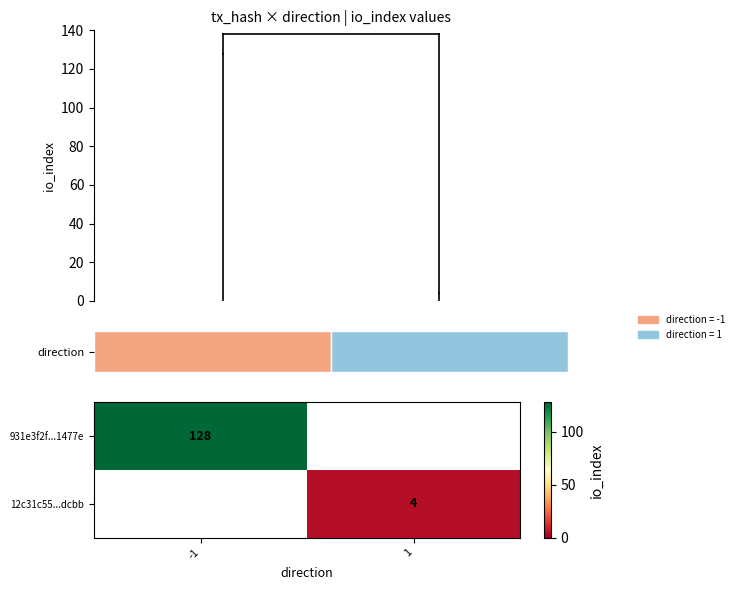

Between 1 and -1, which is larger?

-1